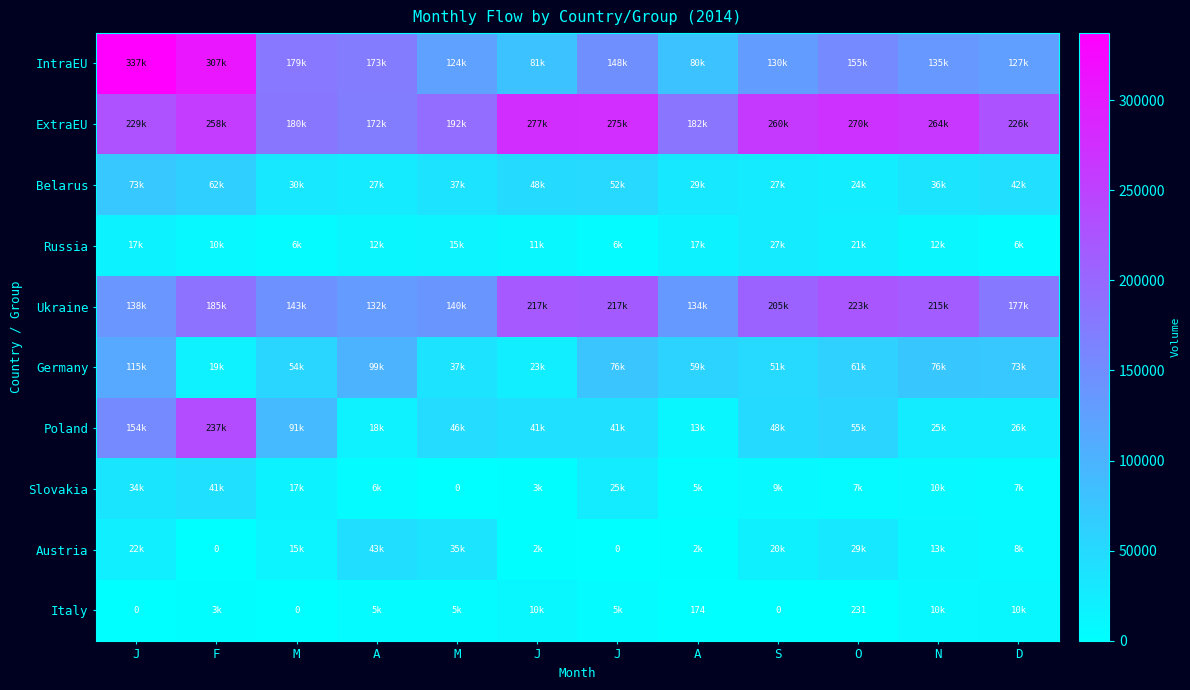

What is the sum of all Austria values?

193657